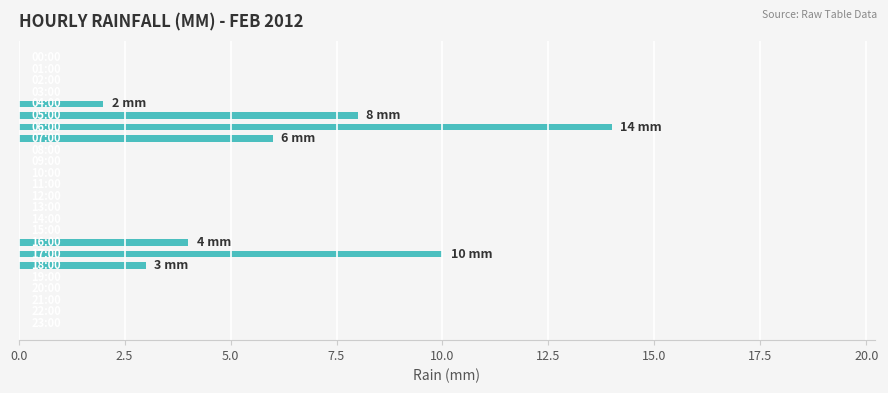

What is the greatest value displayed?

14